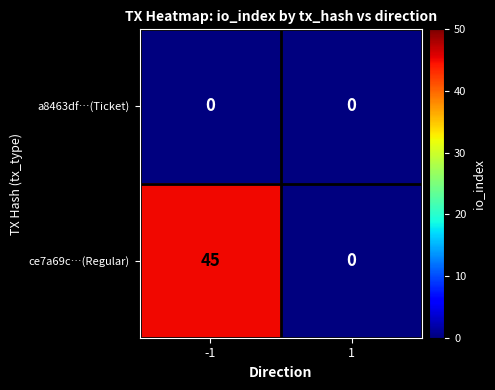

Rank the series by their average value, from highest to lowest.

ce7a69c…(Regular), a8463df…(Ticket)